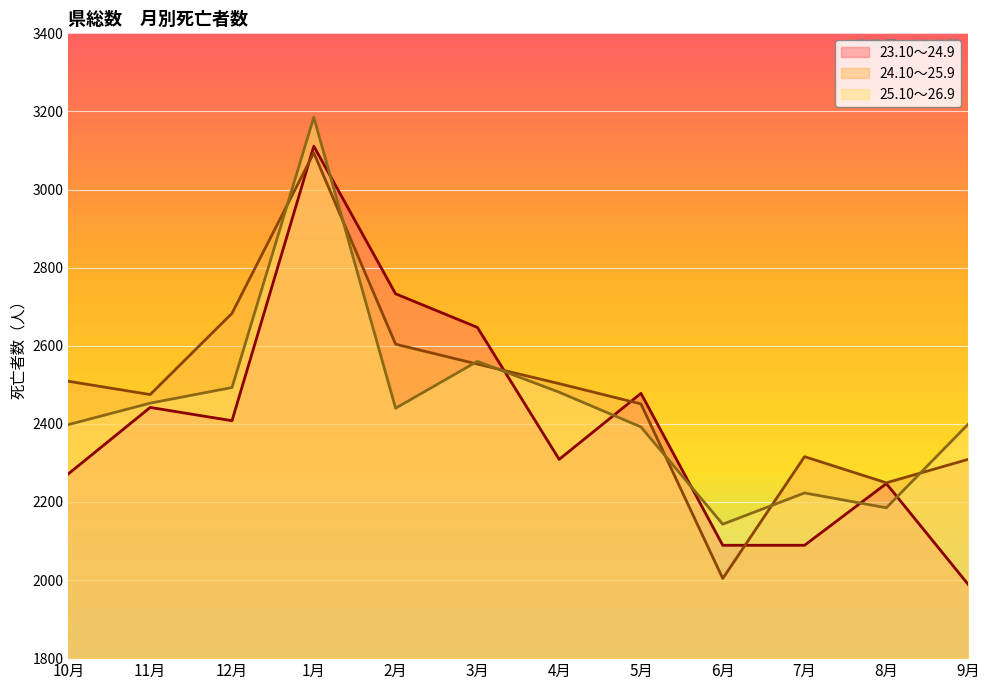

Which label corresponds to the smallest value in the chart?

9月